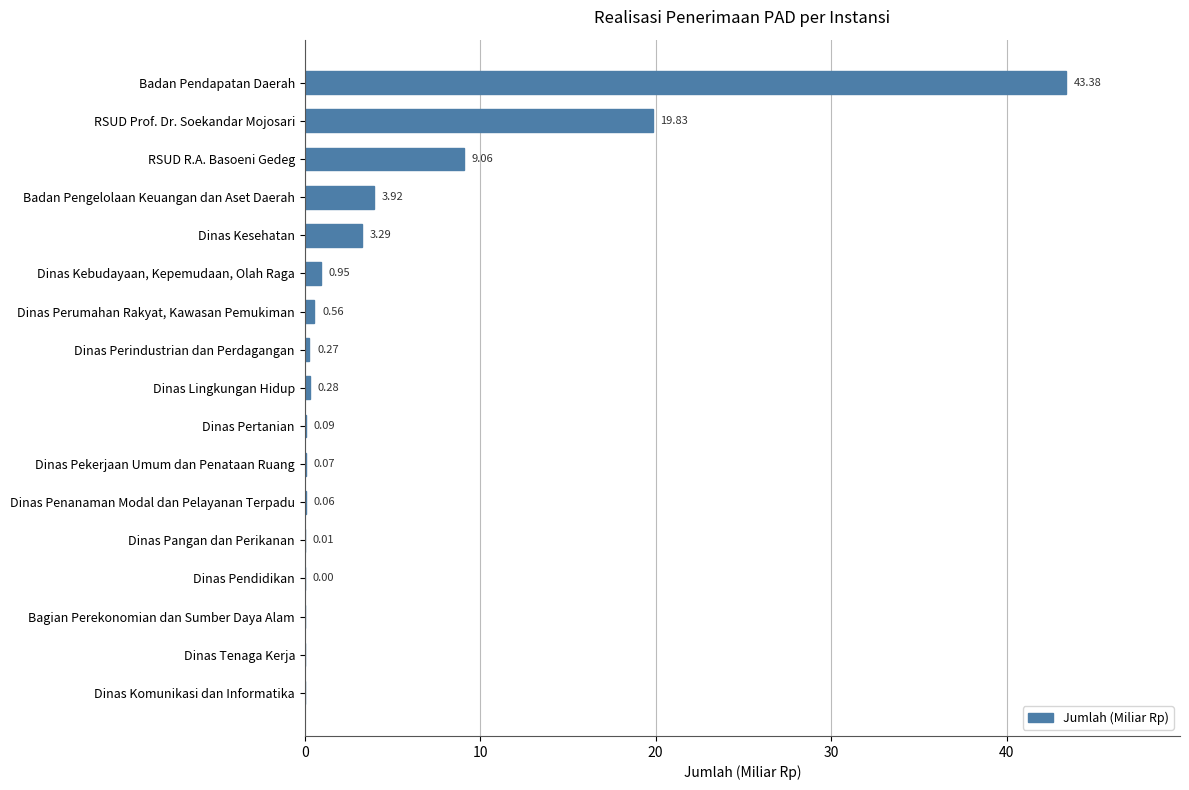

What is the sum of the values at Dinas Kebudayaan, Kepemudaan, Olah Raga and Badan Pengelolaan Keuangan dan Aset Daerah?

4.9